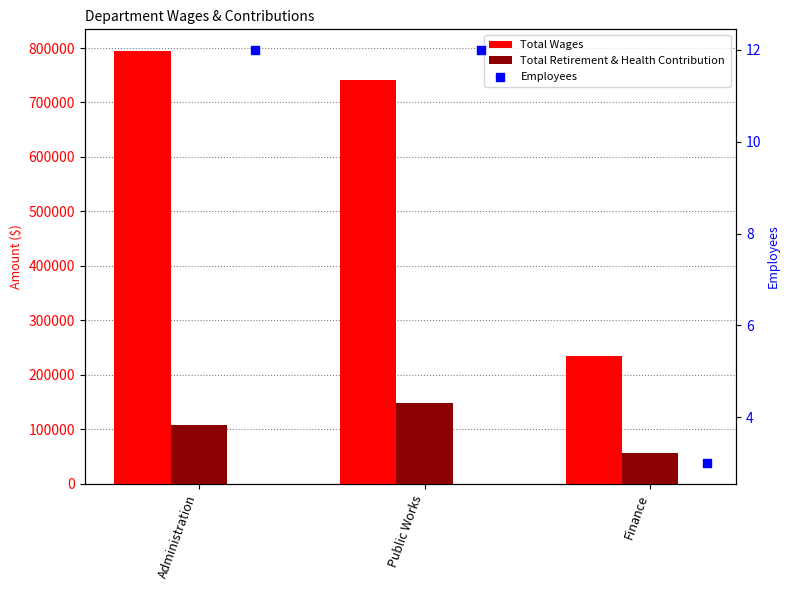

What are all the series names shown in the legend?

Total Wages, Total Retirement & Health Contribution, Employees